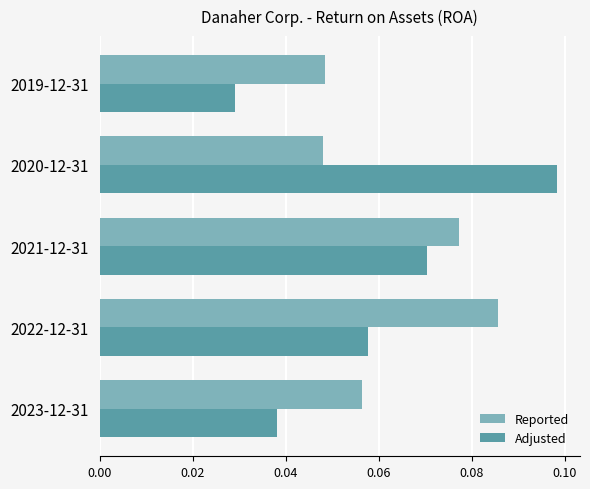

How many Adjusted values are between 0 and 1?

5